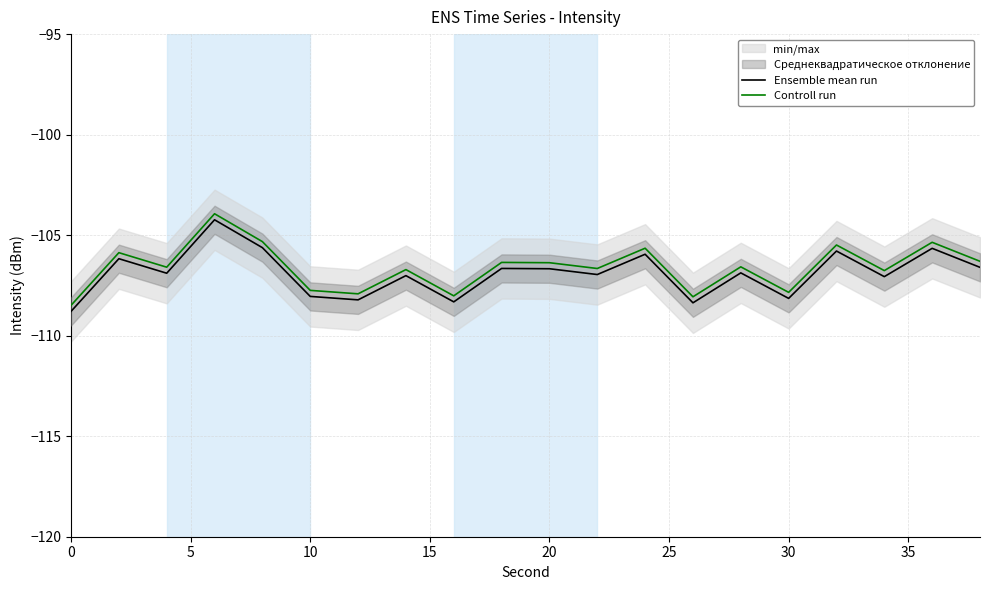

What is the smallest value displayed?

-108.8